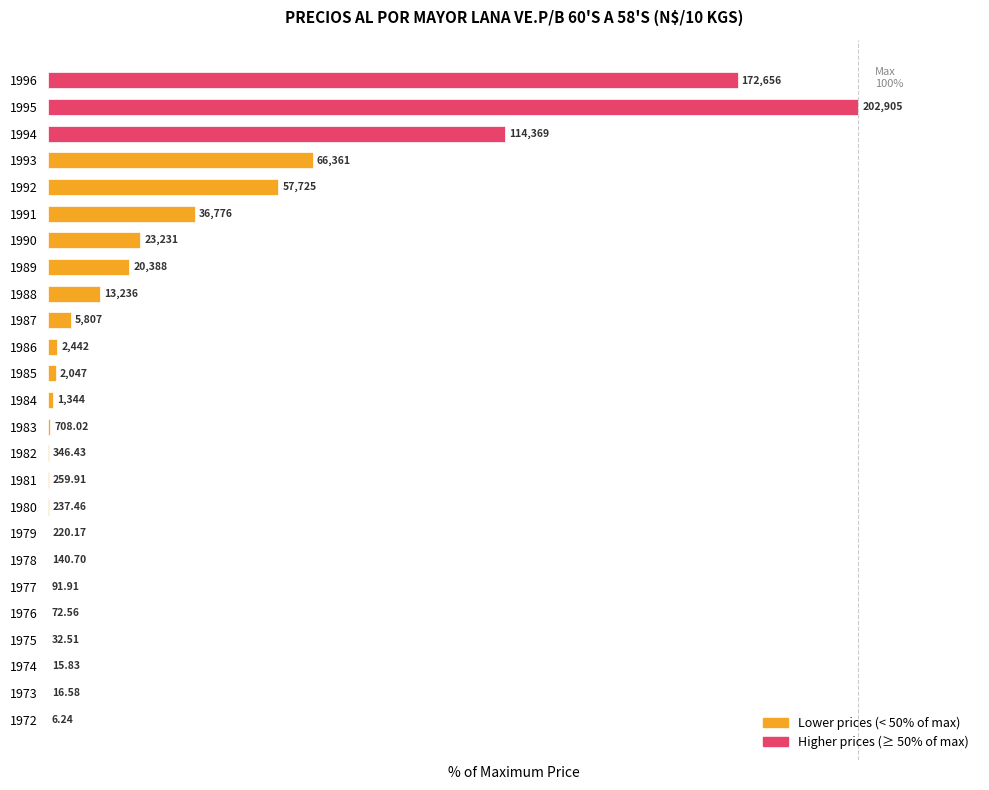

What is the maximum value shown in the chart?

100.0